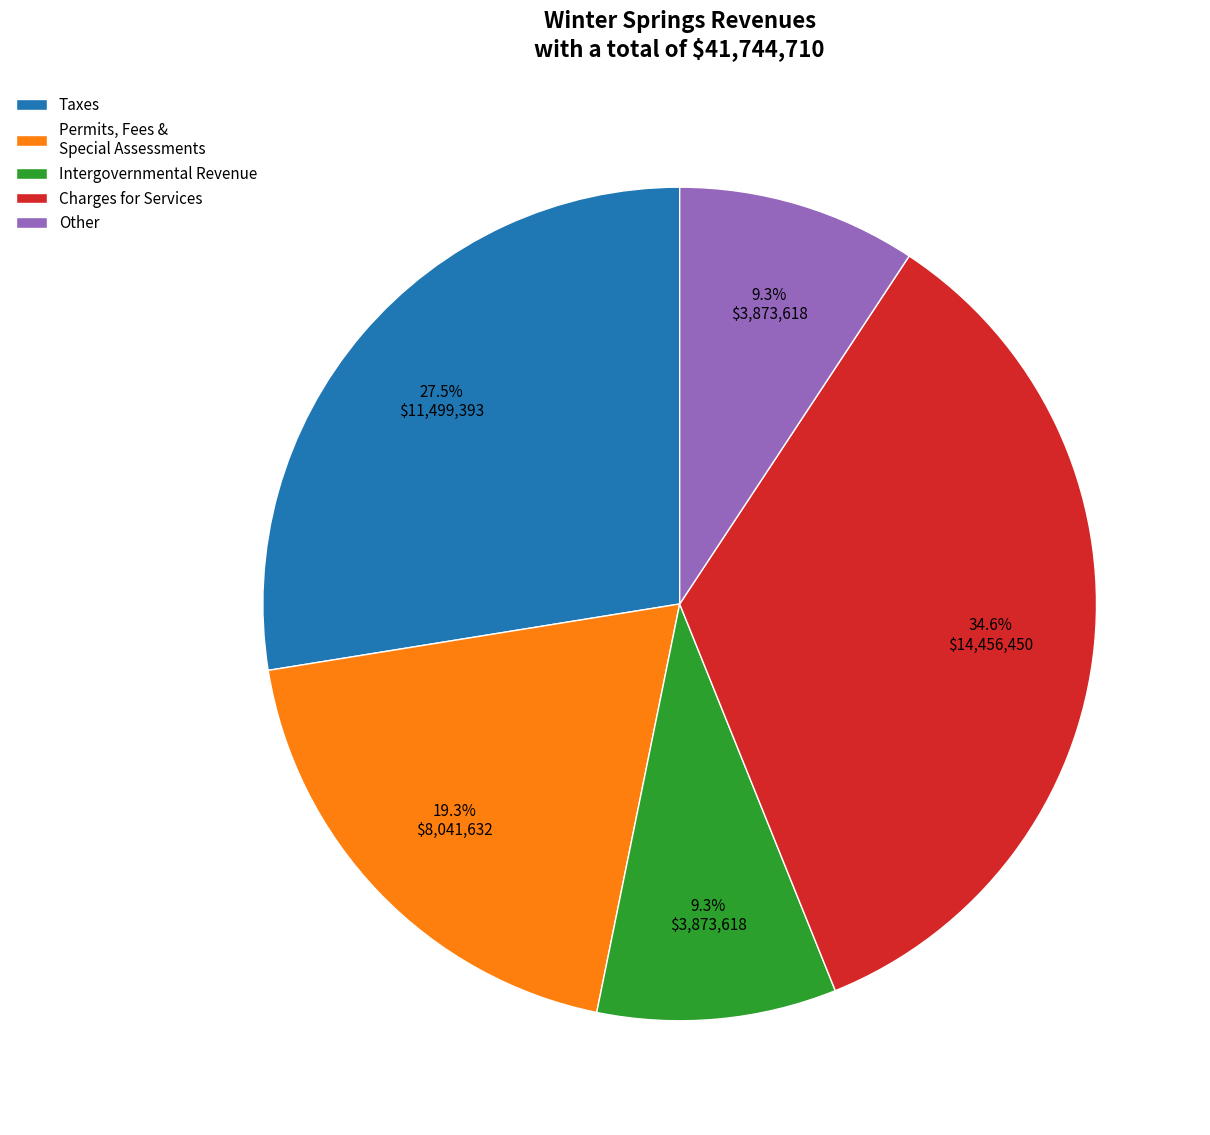

To the nearest percent, what portion does Charges for Services represent?

35%